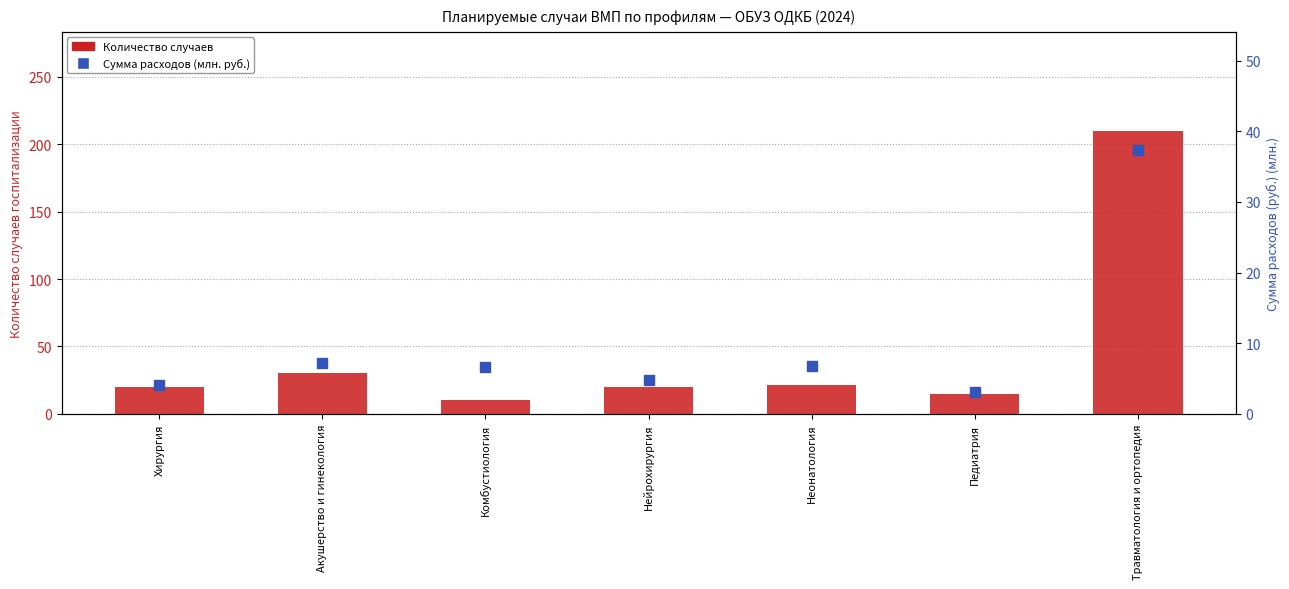

What are all the series names shown in the legend?

Количество случаев, Сумма расходов (млн. руб.)